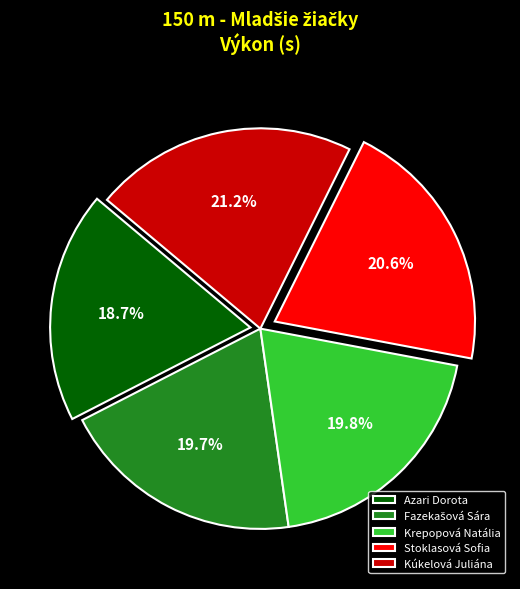

Between Azari Dorota and Stoklasová Sofia, which is larger?

Stoklasová Sofia